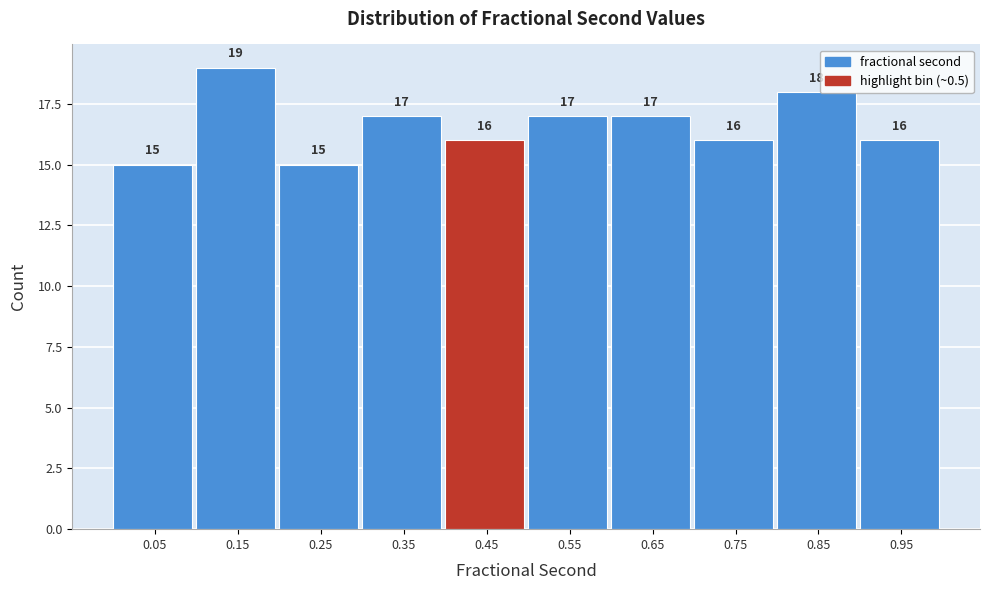

Which range on the x-axis has the tallest bar?

0.1 to 0.2